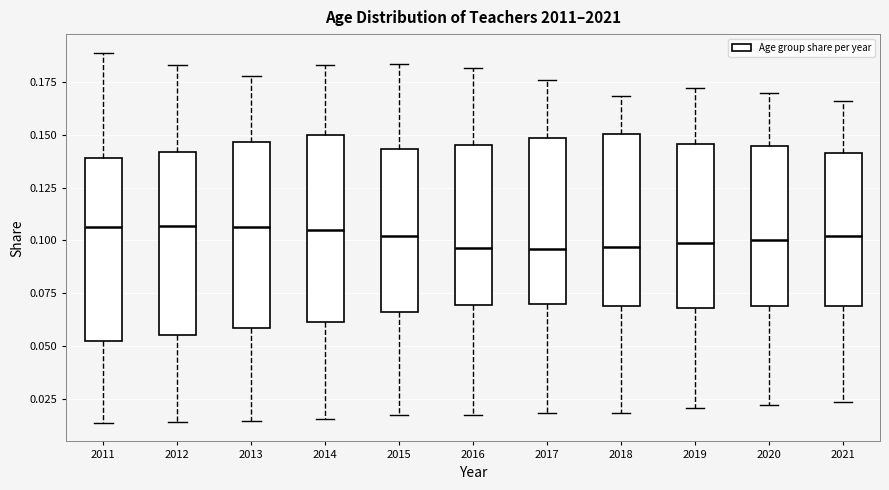

Where does the lower whisker of the box at x = 2021 end on the y-axis? The values are not printed on the chart, so give them approximately, as read against the axis.

0.025